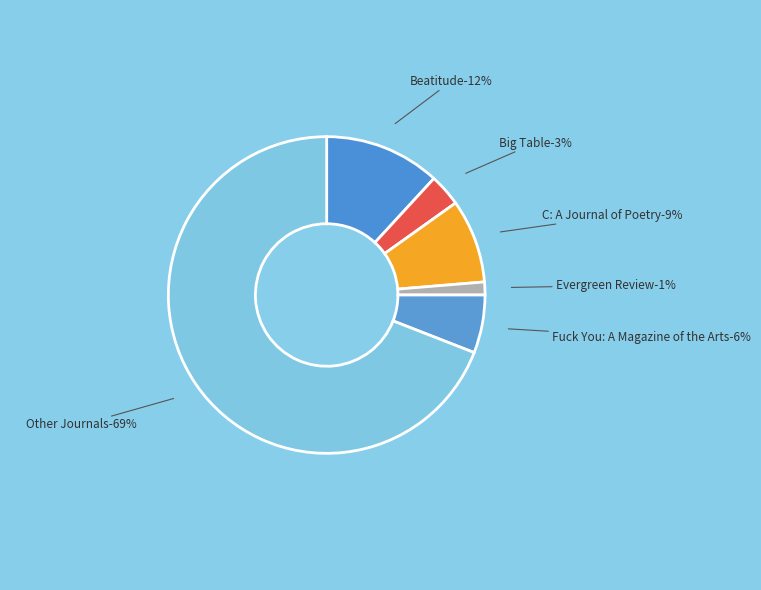

Which category has the biggest portion of the pie?

Other Journals